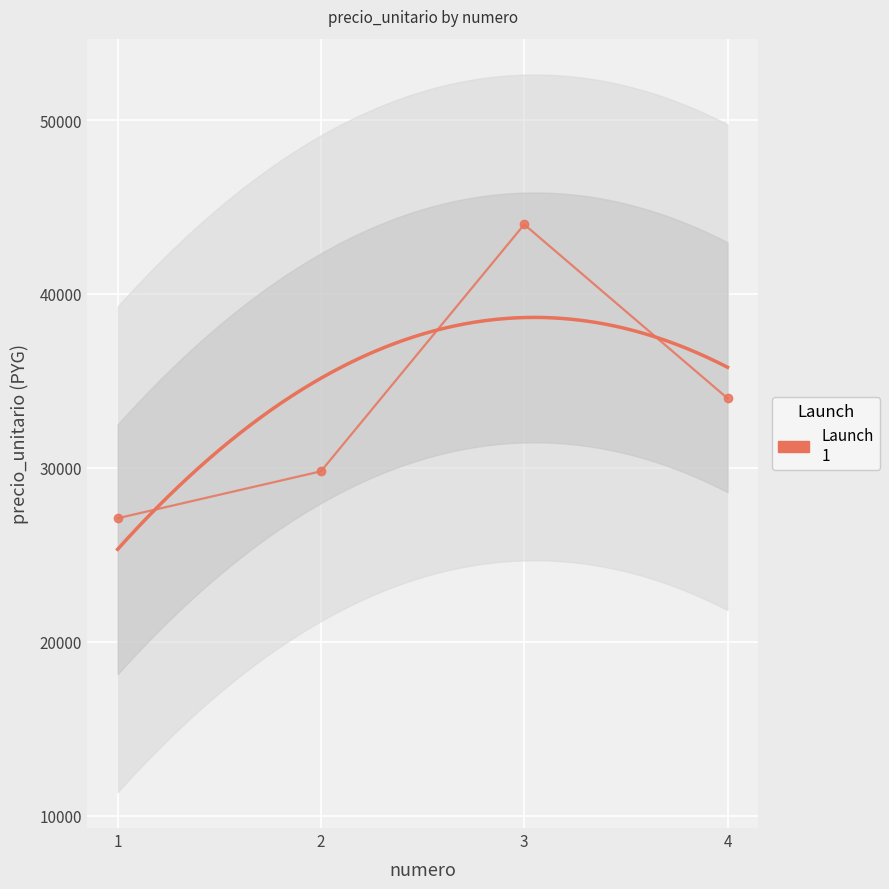

How many values are below 34000?

2